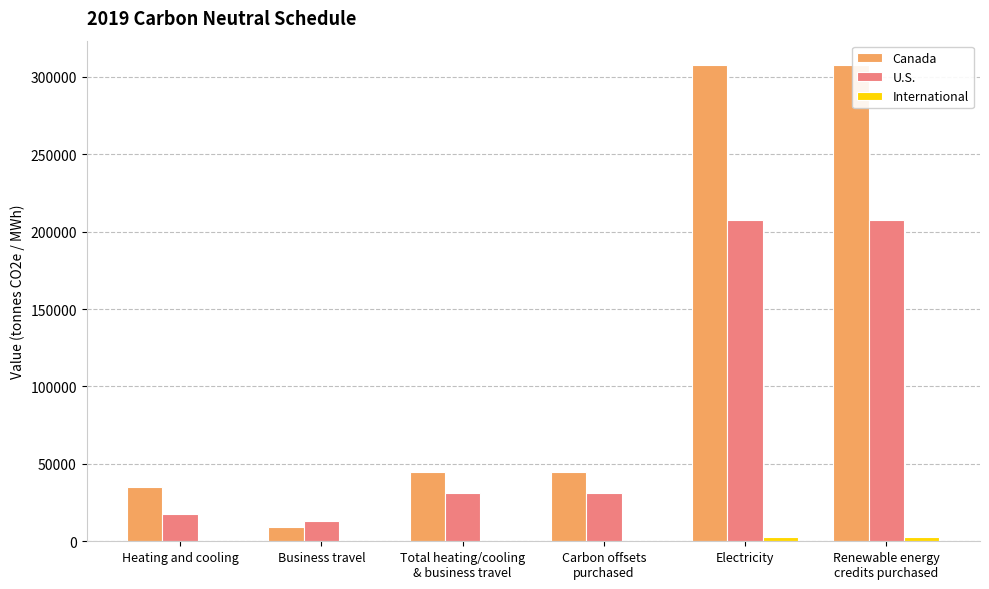

Which series has the largest total across all categories?

Canada